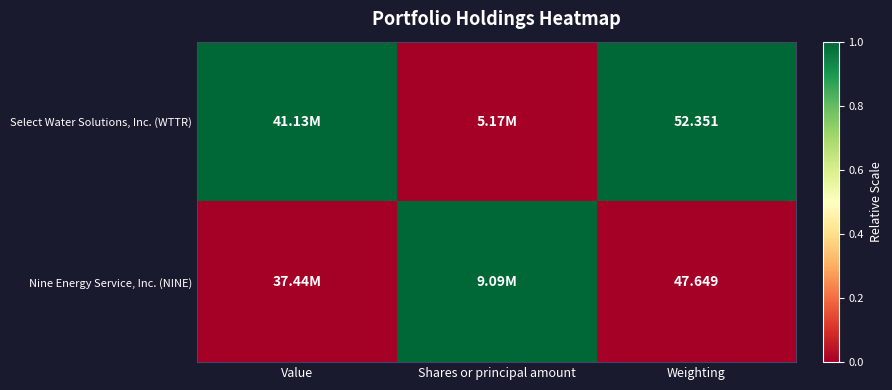

Is the value of Nine Energy Service, Inc. (NINE) at Weighting greater than the value of Select Water Solutions, Inc. (WTTR) at Shares or principal amount?

No